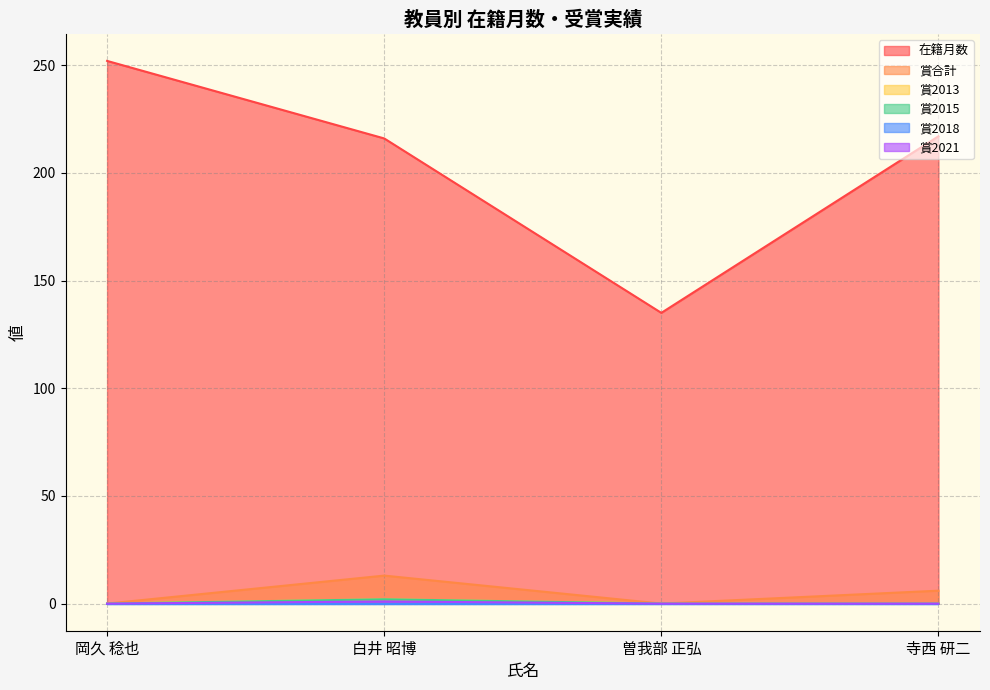

Which category has the highest value in the 在籍月数 series?

岡久 稔也